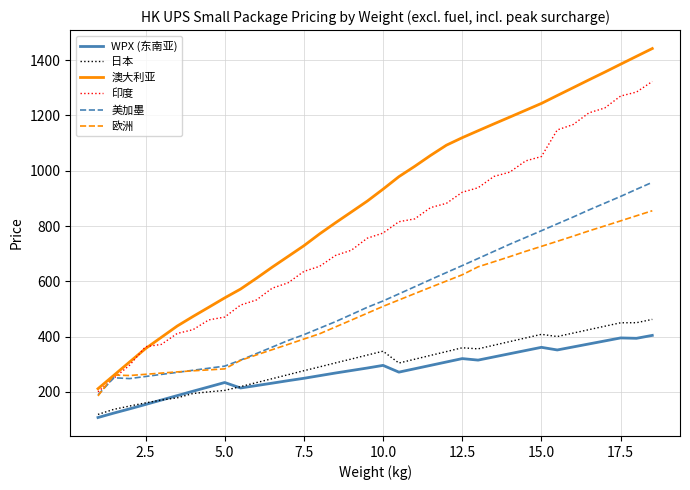

True or false: 日本 and 美加墨 cross at least once.

False